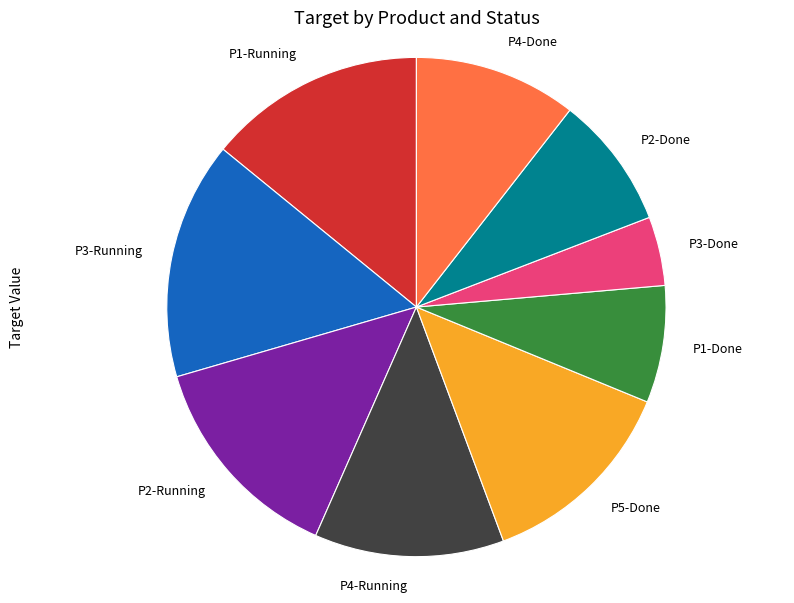

Is it true that P4-Running is 12% of the pie?

True